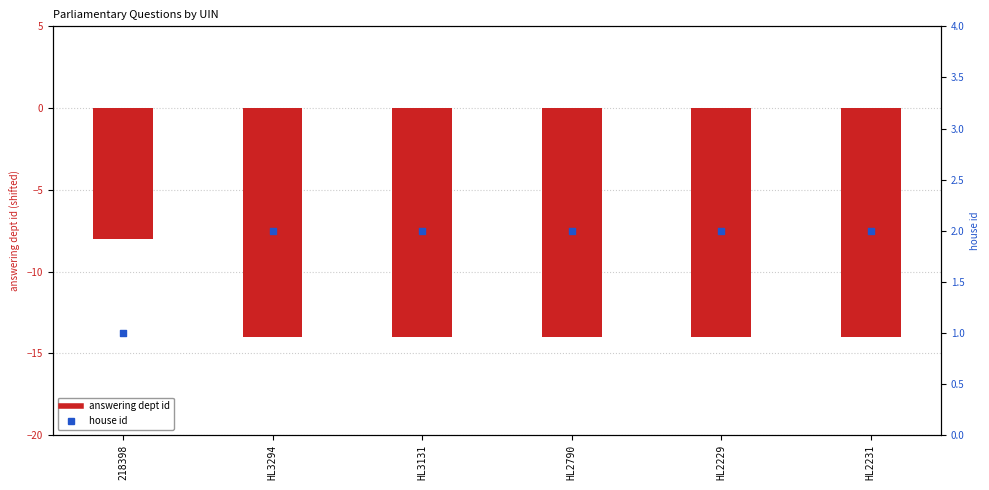

At how many categories does at least one series exceed -7?

6